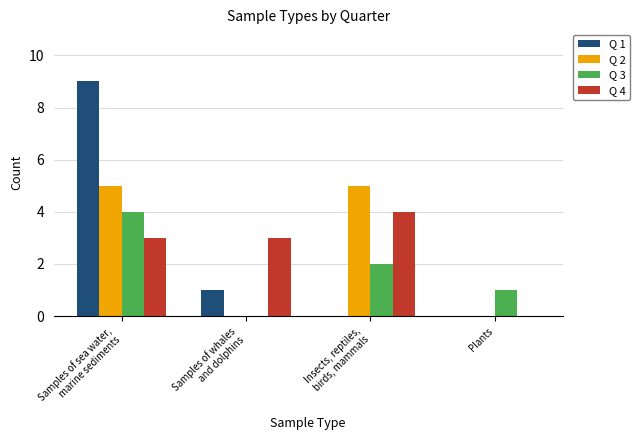

What is the sum of the Q 1 values at Insects, reptiles,
birds, mammals and Samples of sea water,
marine sediments?

9